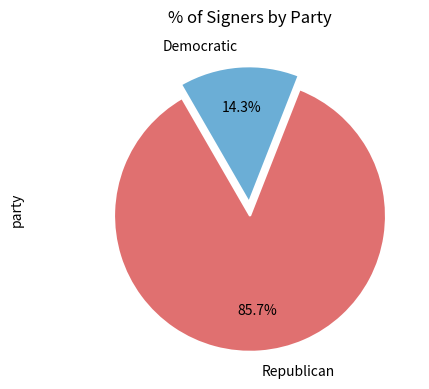

Which slice is the largest?

Republican